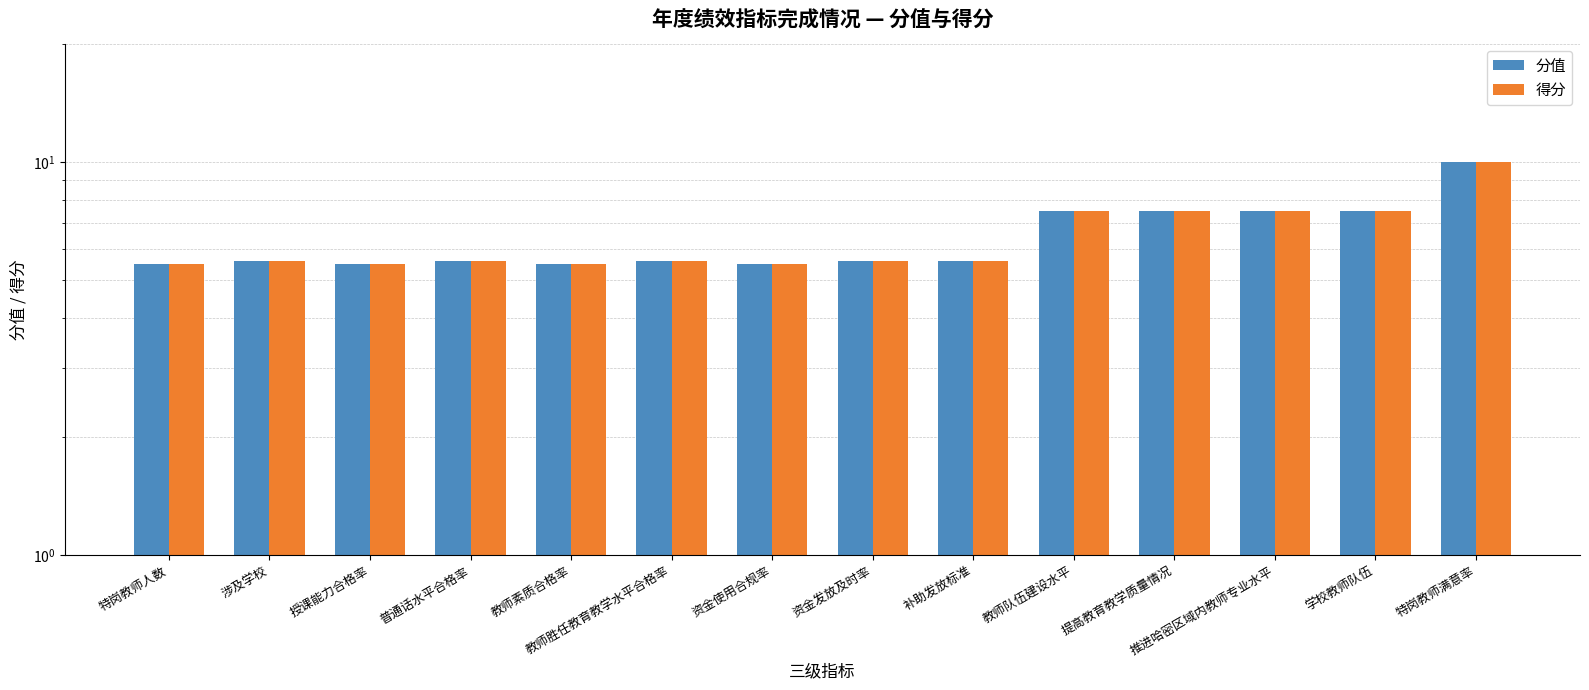

Where is 分值 nearest to the value 7?

教师队伍建设水平